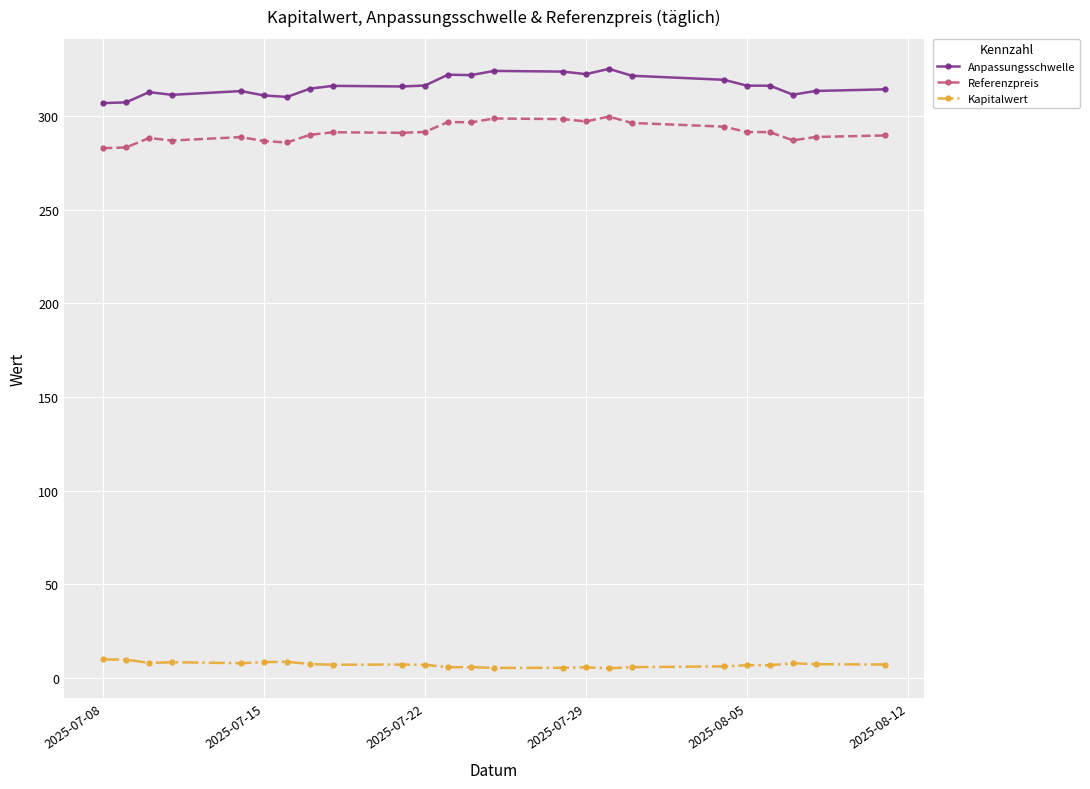

What is the value of the Referenzpreis point at the 1st from the left?

282.8